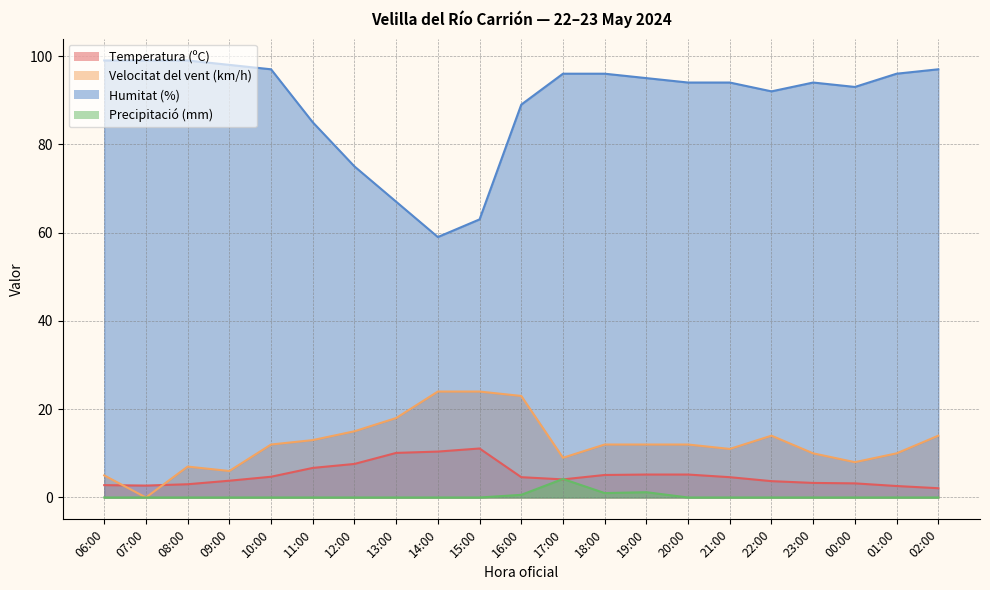

At how many categories does at least one series exceed 72?

18